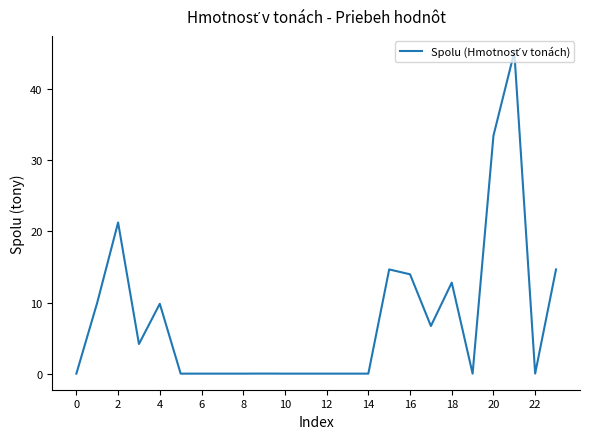

What is the difference between the maximum and minimum values?

45.2